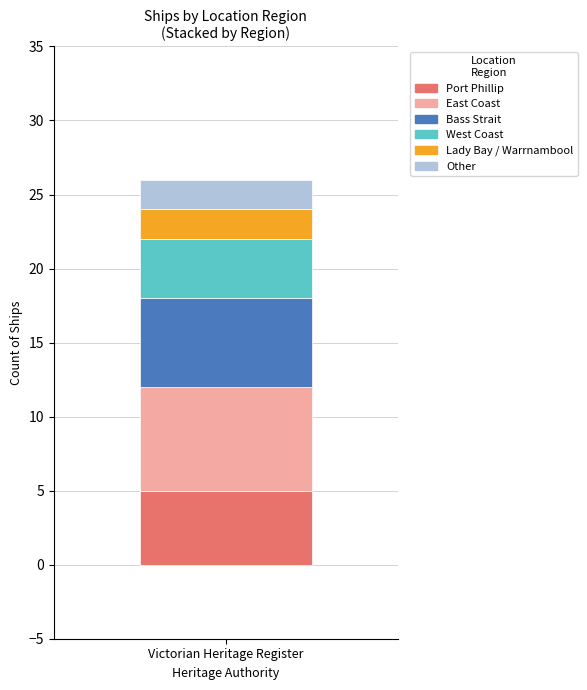

What is the approximate value of Port Phillip at Victorian Heritage Register?

5